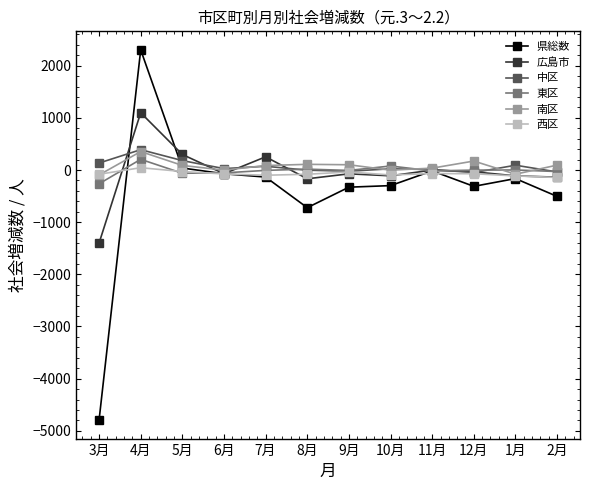

What is the difference between the highest and lowest values at 4月?

2260